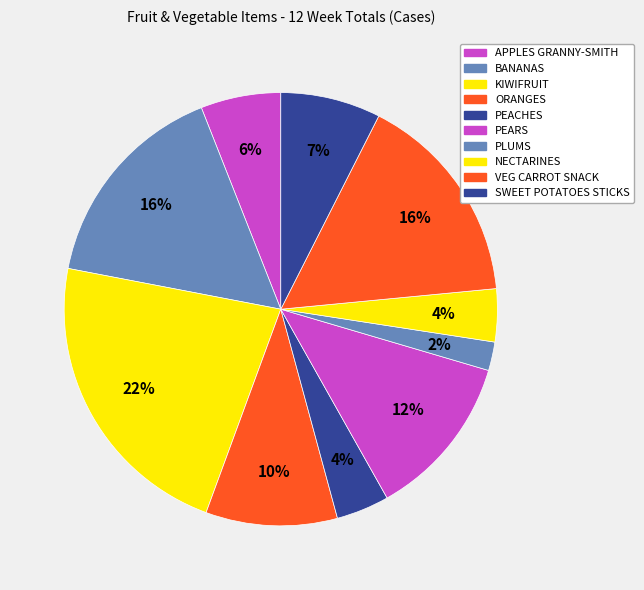

Is there a majority slice in this chart?

No